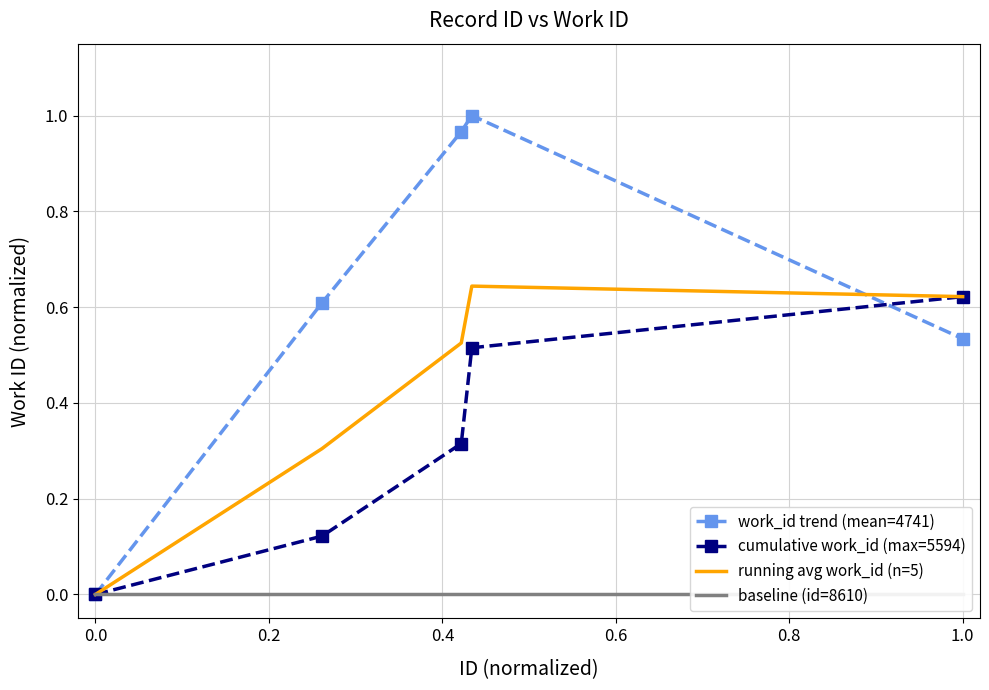

Which series has the largest total across all categories?

work_id trend (mean=4741)